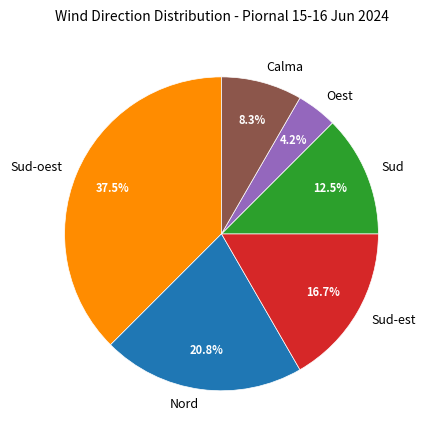

To the nearest percent, what is the average slice percentage?

17%